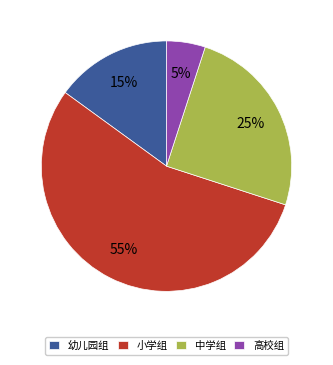

Which category has the biggest portion of the pie?

小学组